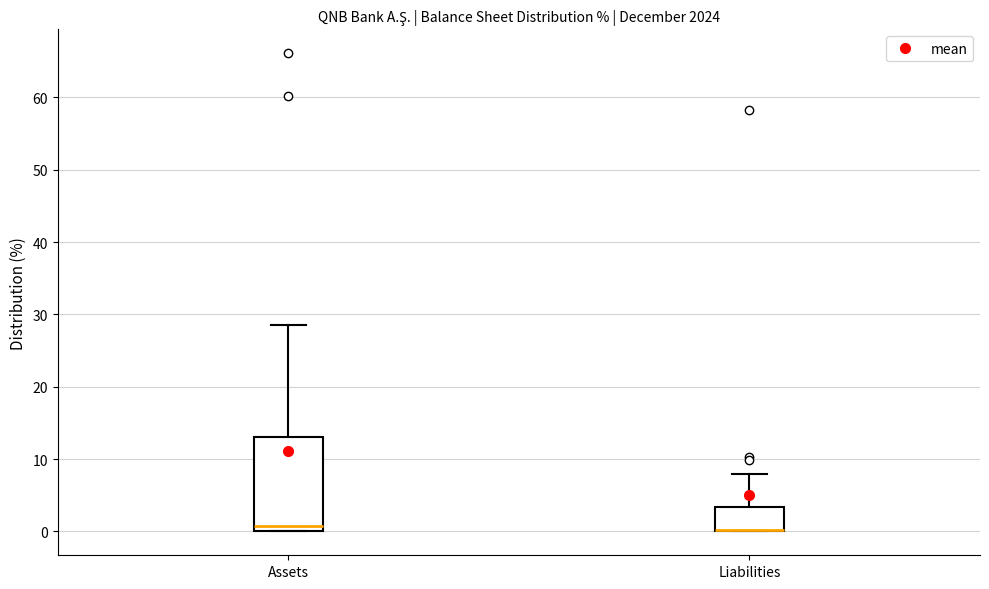

Which box is the tallest, from its lower edge to its upper edge?

Assets